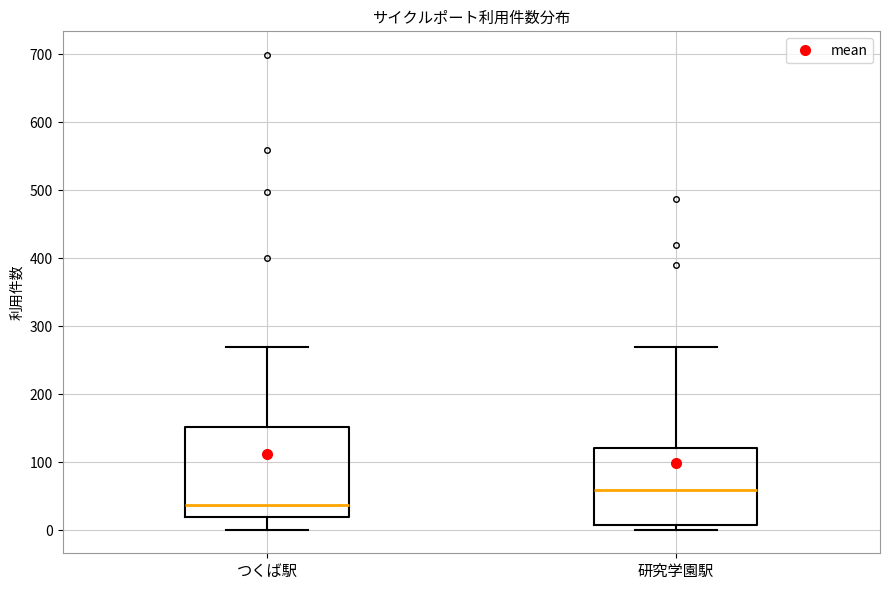

Where is the upper edge of the box for つくば駅 on the y-axis? The values are not printed on the chart, so give them approximately, as read against the axis.

150